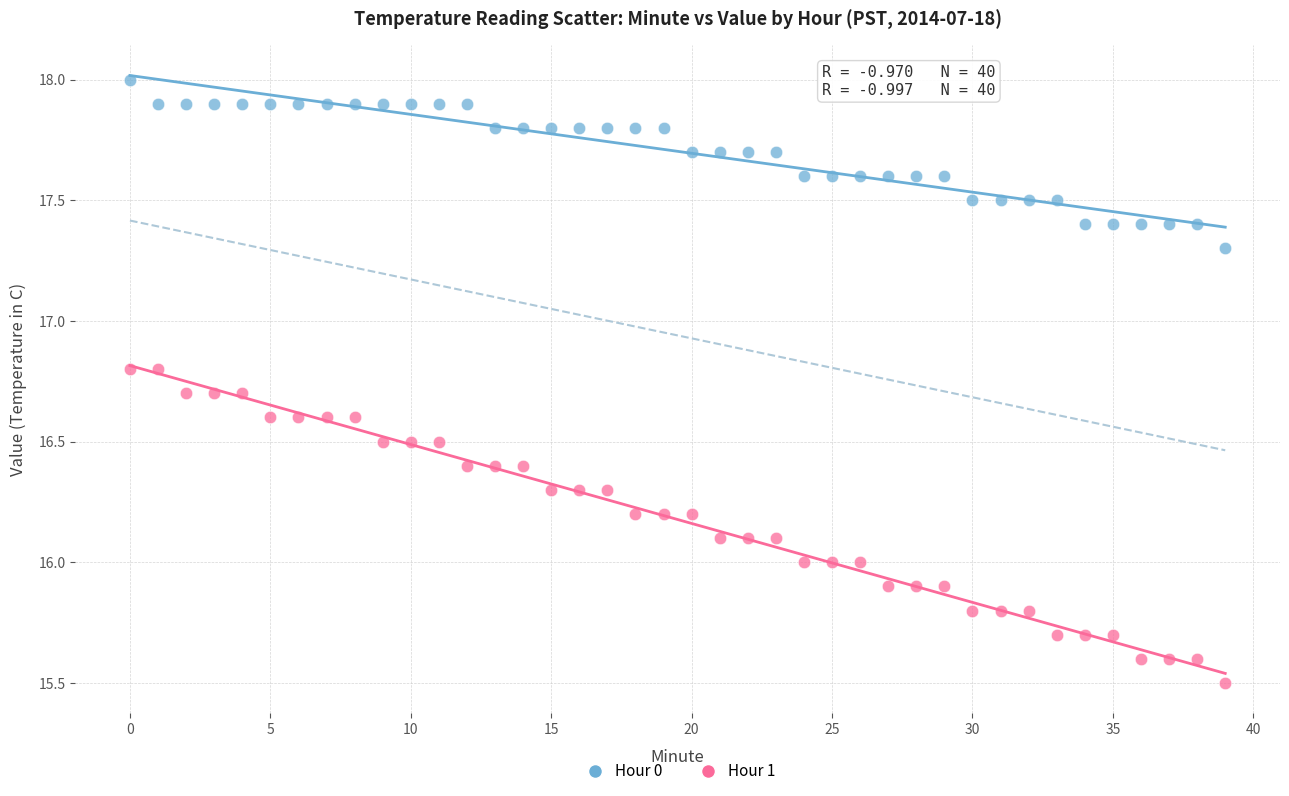

Across all data points, what is the range of Y values (max minus min)?

2.5